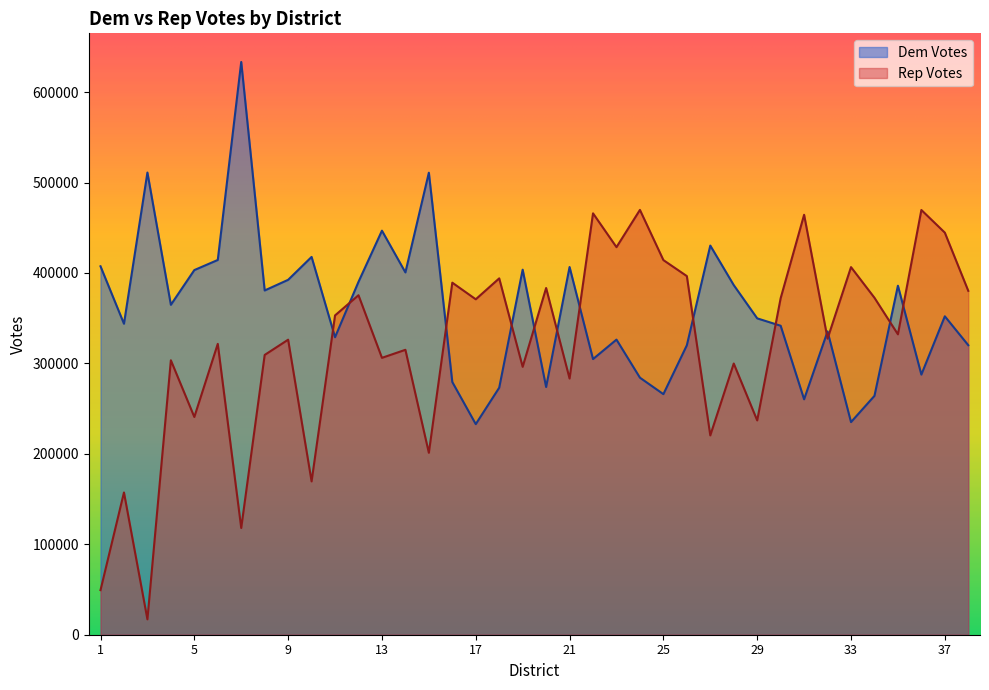

Does the chart have visible grid lines?

No